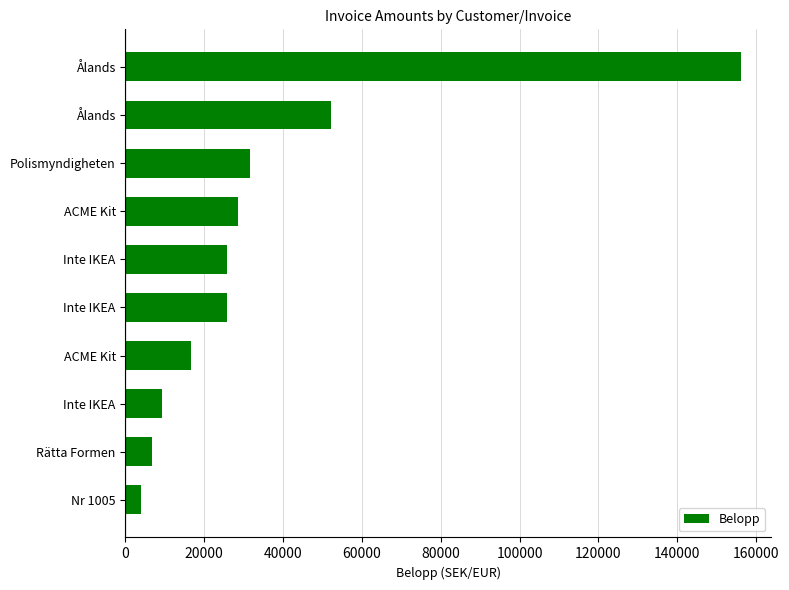

Does the chart contain any negative values?

No